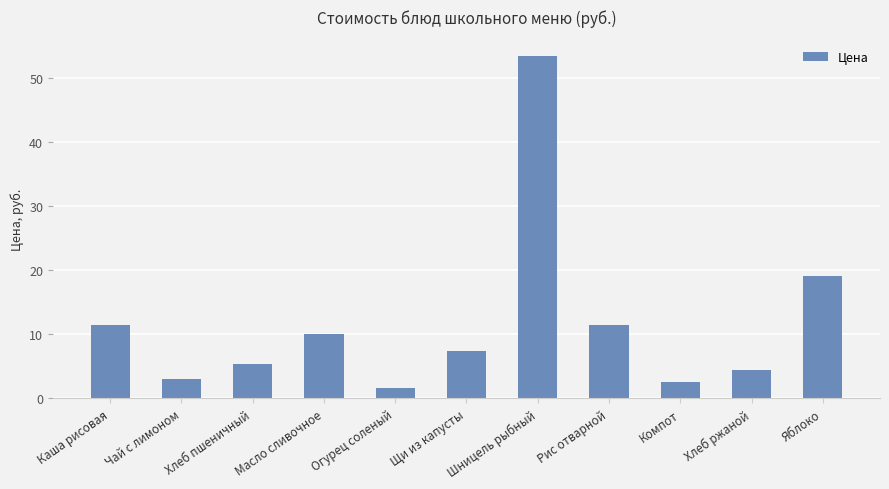

Does the chart contain any negative values?

No